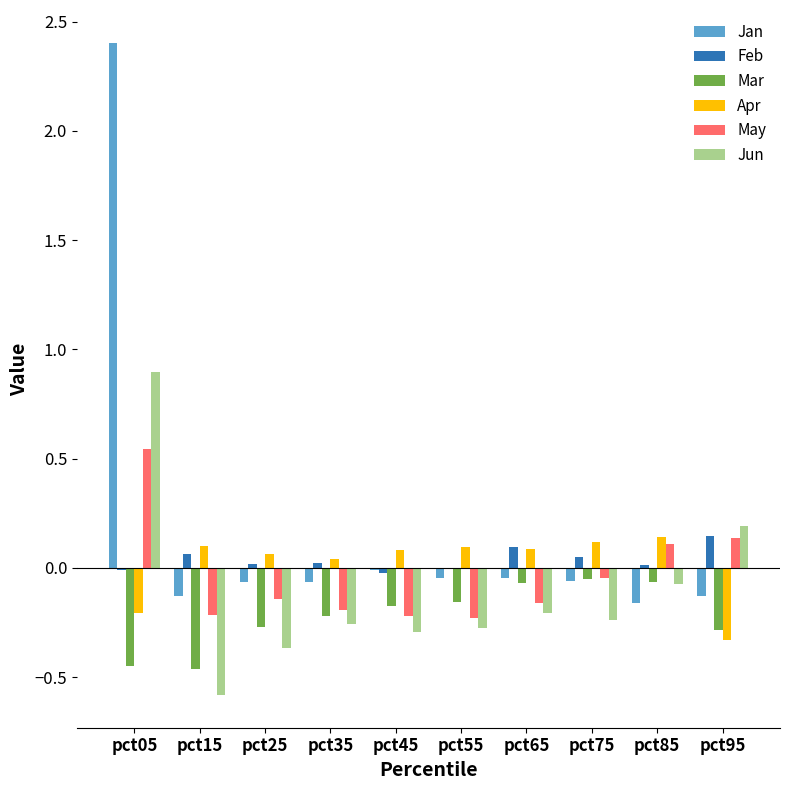

What is the greatest value displayed?

2.4